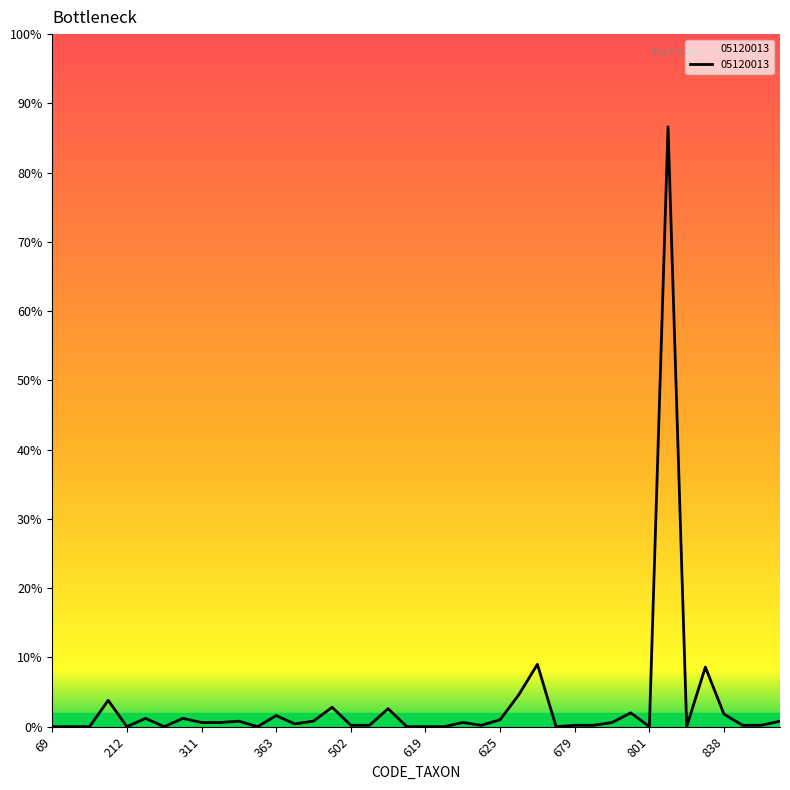

Is this an area chart (filled region under the line)?

Yes